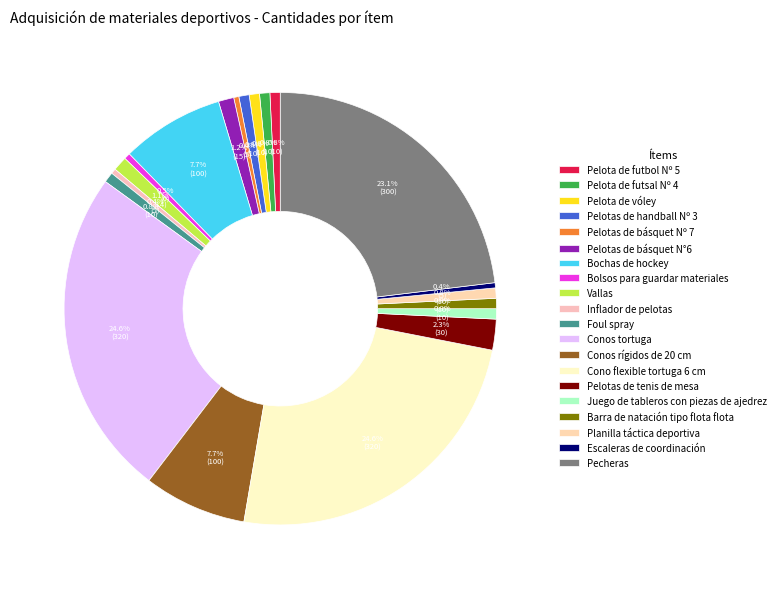

To the nearest percent, what portion does Vallas represent?

1%